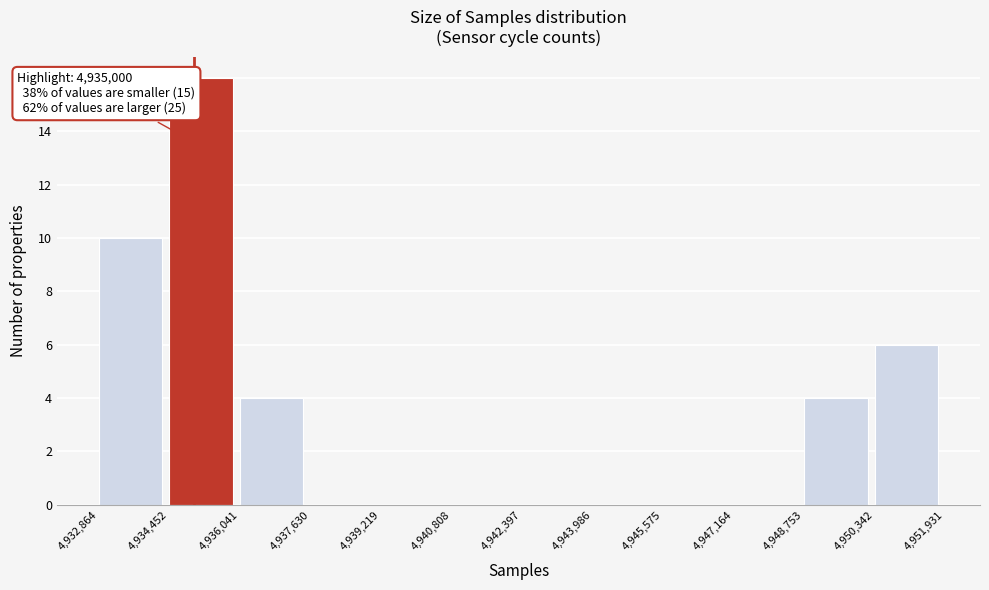

Over which range of the x-axis is the bar tallest?

4,934,452 to 4,936,041